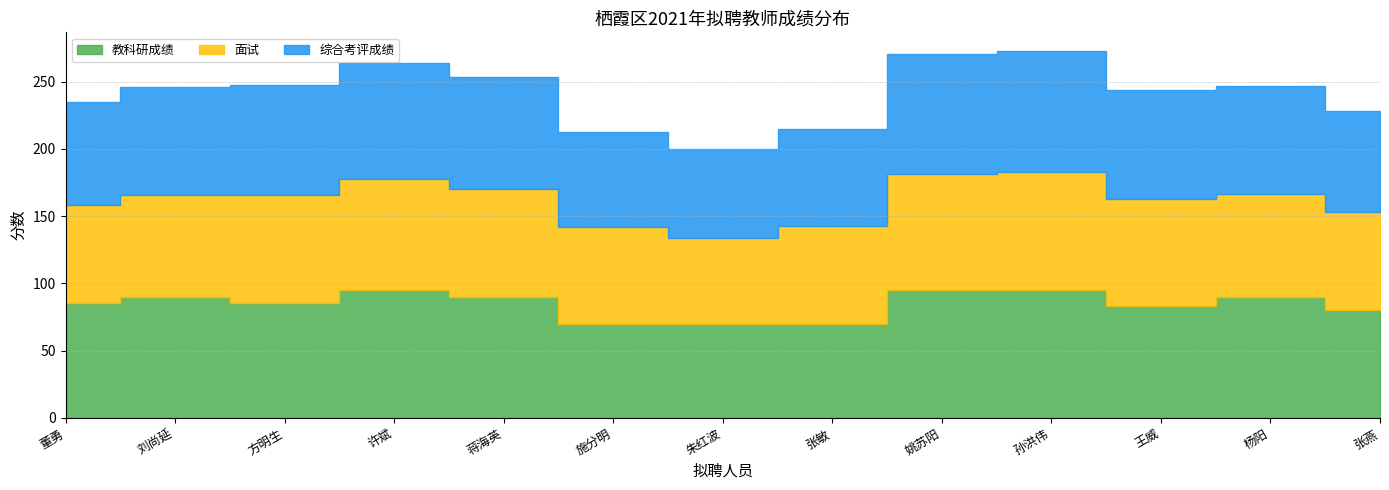

What are all the series names shown in the legend?

教科研成绩, 面试, 综合考评成绩